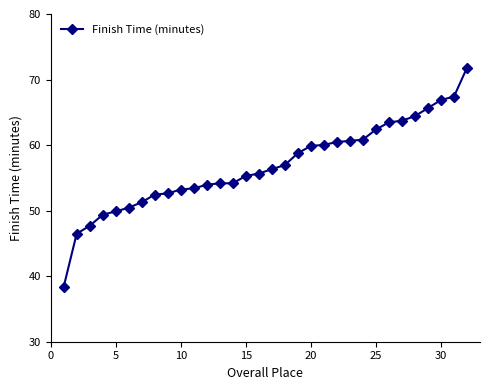

What is the minimum value shown in the chart?

38.4